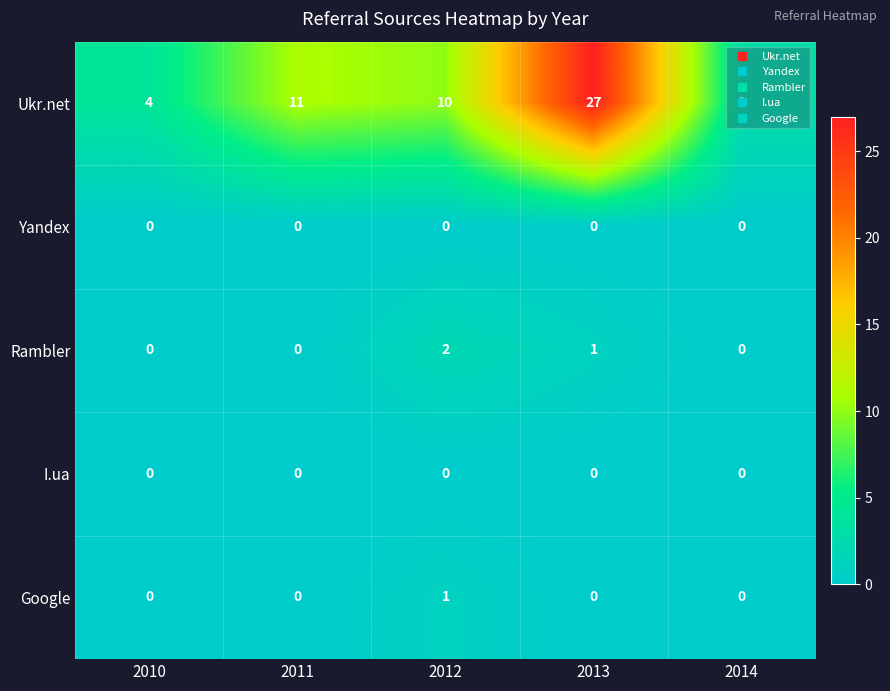

The Rambler series shows 0 at 2010. True or false?

True